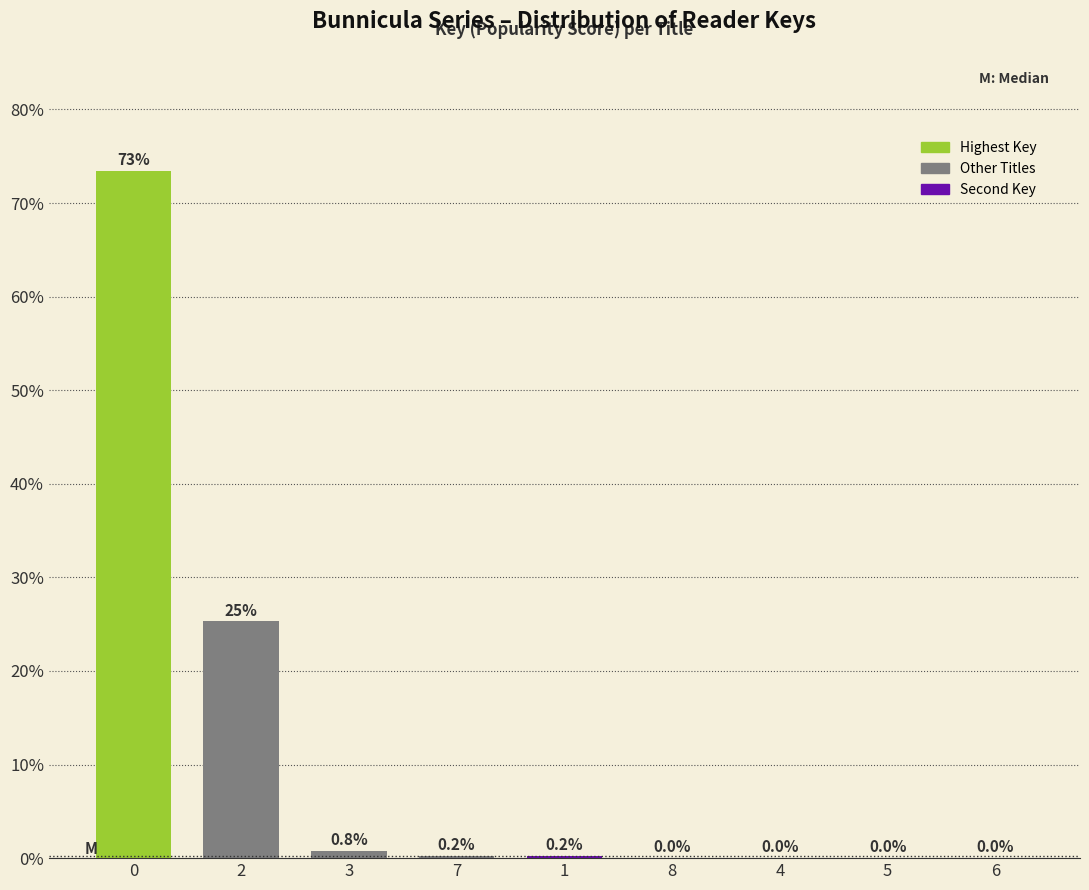

What is the change in value from 2 to 1?

-25.1